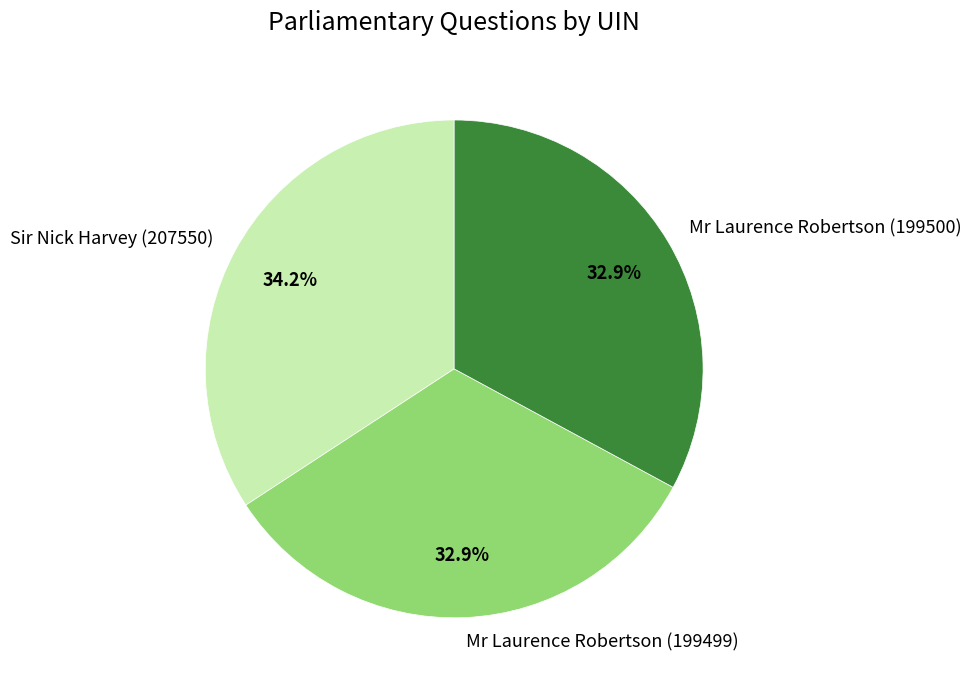

What is the largest slice in the pie chart?

Sir Nick Harvey (207550)